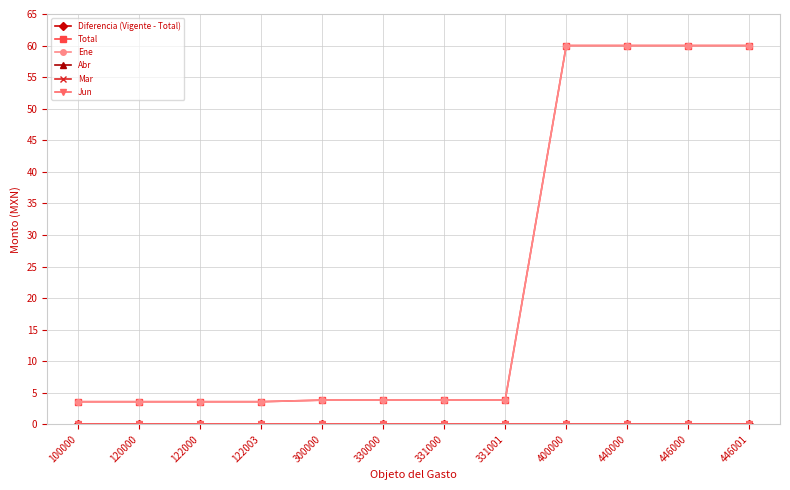

Reading right to left, extract all data points from this chart.

Diferencia (Vigente - Total): 0.0	0.0	0.0	0.0	0.0	0.0	0.0	0.0	0.0	0.0	0.0	0.0
Total: 60.0	60.0	60.0	60.0	3.8	3.8	3.8	3.8	3.6	3.6	3.6	3.6
Ene: 60.0	60.0	60.0	60.0	3.8	3.8	3.8	3.8	3.6	3.6	3.6	3.6
Abr: 0.0	0.0	0.0	0.0	0.0	0.0	0.0	0.0	0.0	0.0	0.0	0.0
Mar: 0.0	0.0	0.0	0.0	0.0	0.0	0.0	0.0	0.0	0.0	0.0	0.0
Jun: 0.0	0.0	0.0	0.0	0.0	0.0	0.0	0.0	0.0	0.0	0.0	0.0